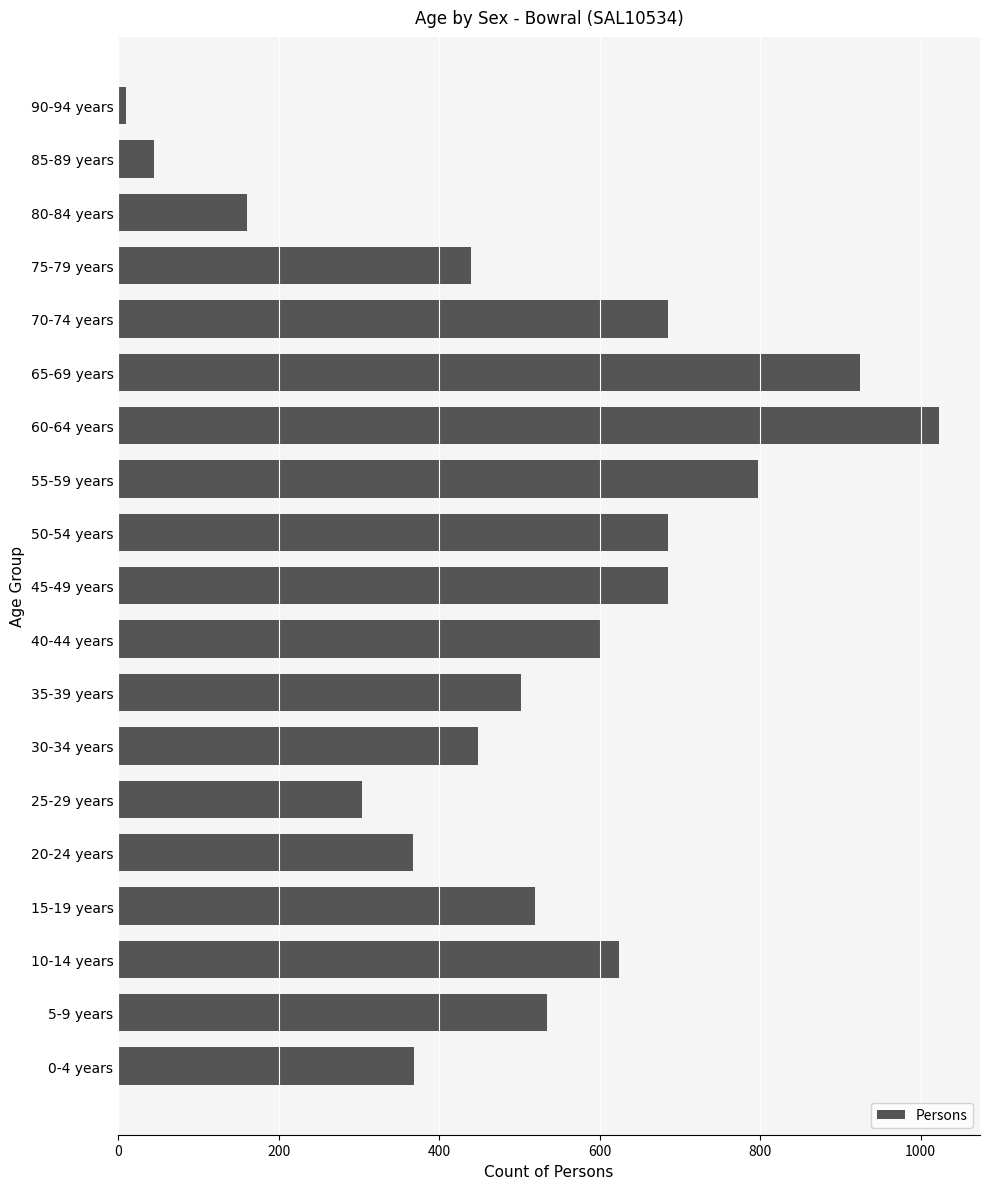

At which label is the value closest to 516?

15-19 years